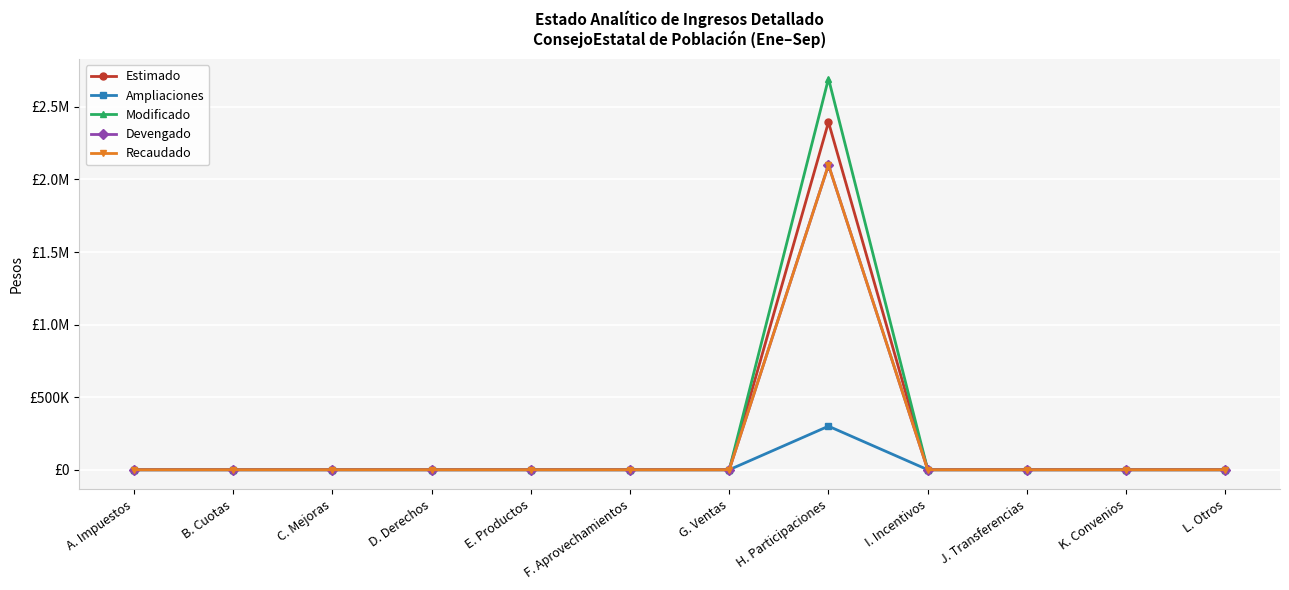

At which category is the sum across all series the highest?

H. Participaciones